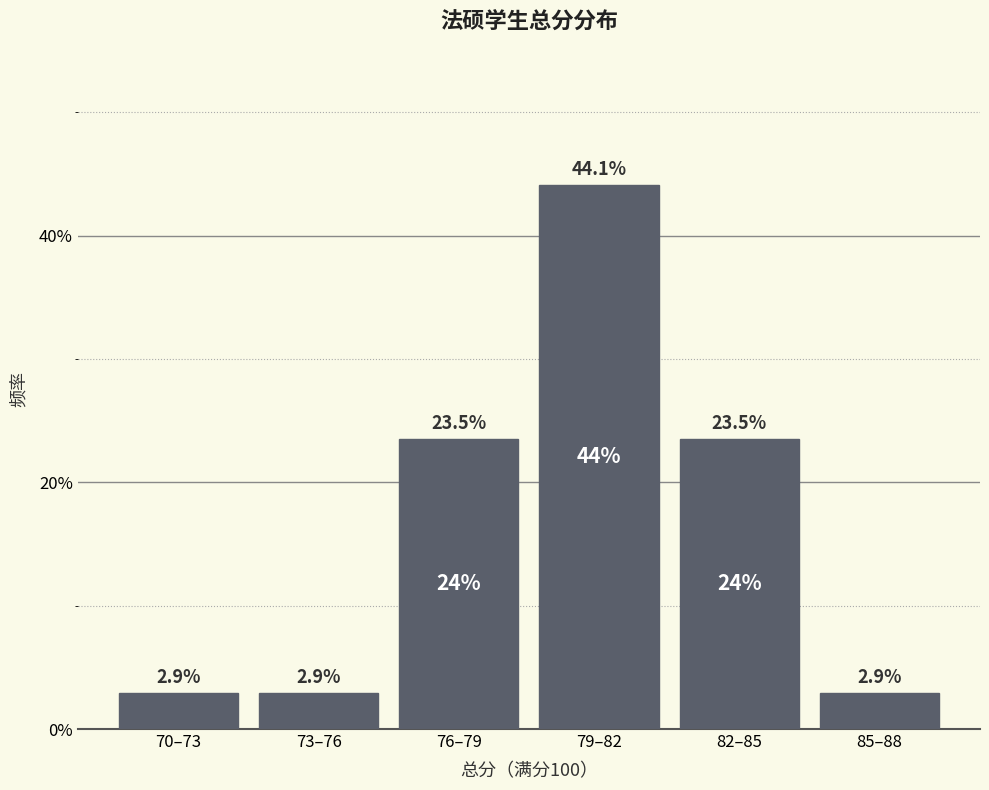

Reading left to right, list all the values displayed in this chart.

70–73=2.9	73–76=2.9	76–79=23.5	79–82=44.1	82–85=23.5	85–88=2.9